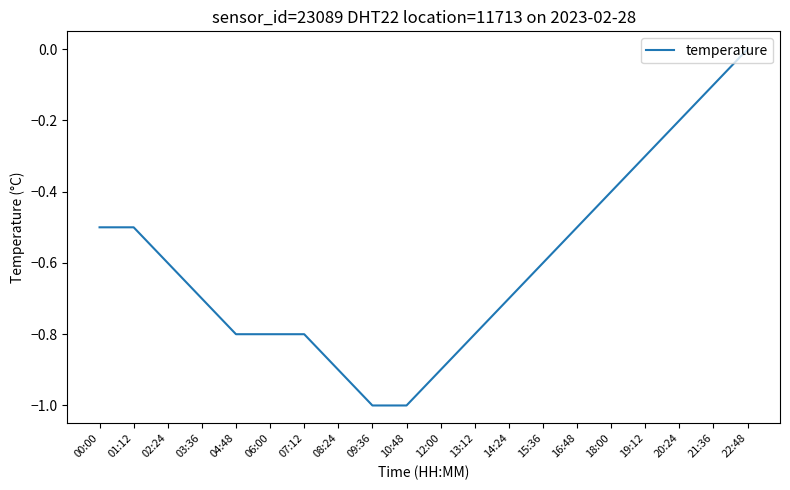

What is the difference between the maximum and second lowest values?

1.0